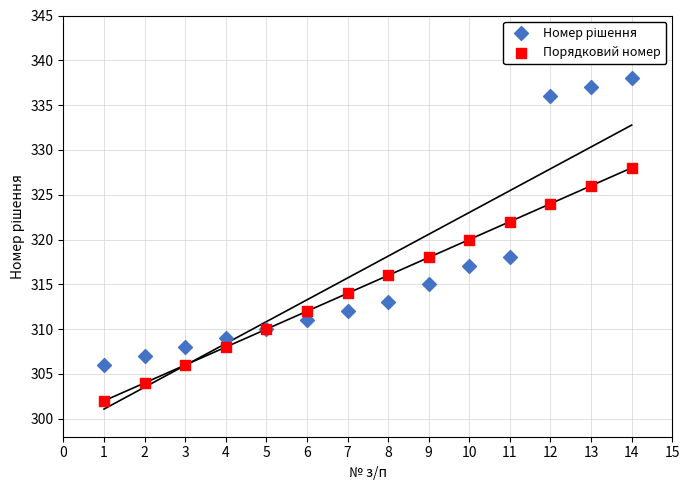

Which series contains the lowest Y value?

Порядковий номер